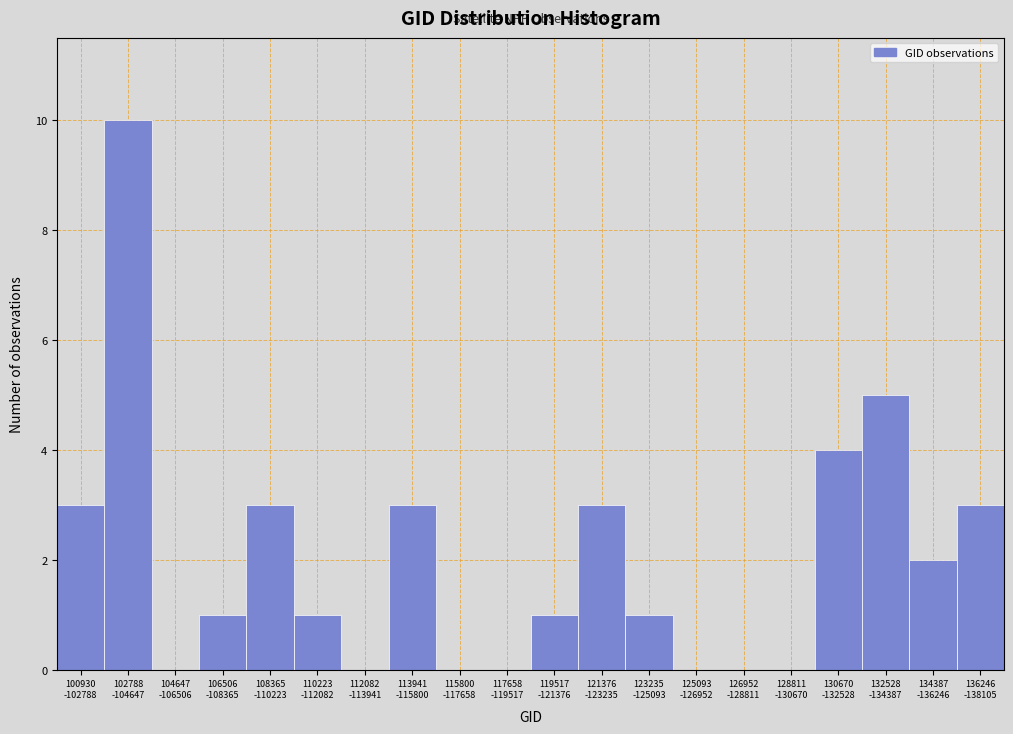

What is the maximum value shown in the chart?

10